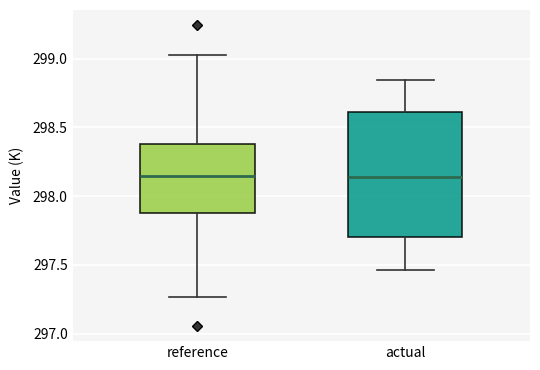

Reading left to right, read every box against the y-axis: the position of its median line, the range the box covers, and the ends of its whiskers. The values are not printed on the chart, so give them approximately, as read against the axis.

reference: median 298.15, box 297.90 to 298.40, whiskers 297.25 to 299.05
actual: median 298.15, box 297.70 to 298.60, whiskers 297.45 to 298.85